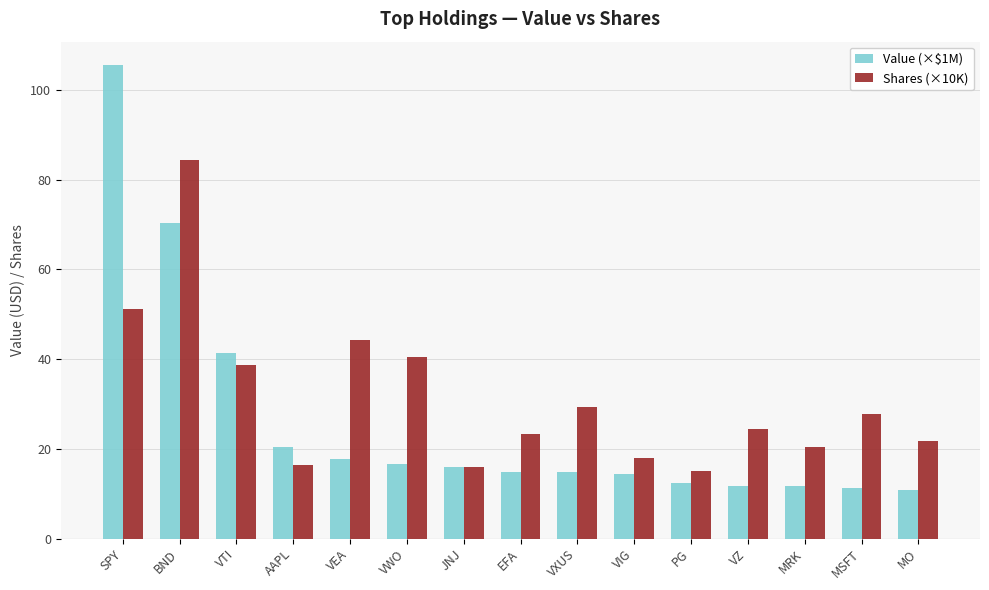

What are all the series names shown in the legend?

Value (×$1M), Shares (×10K)